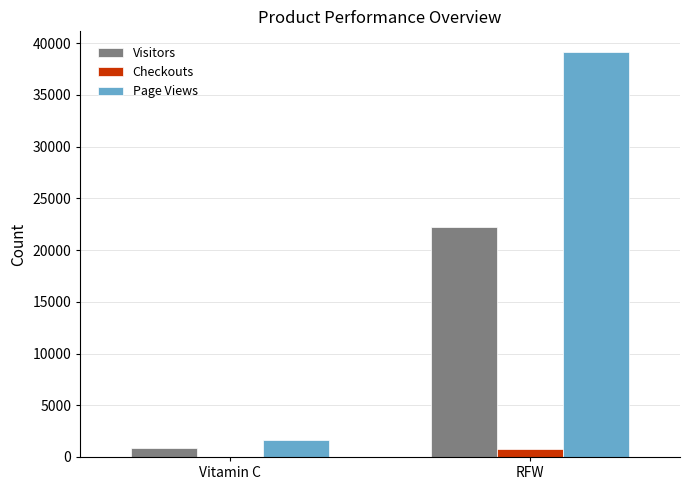

The Page Views series shows 39196 at RFW. True or false?

True